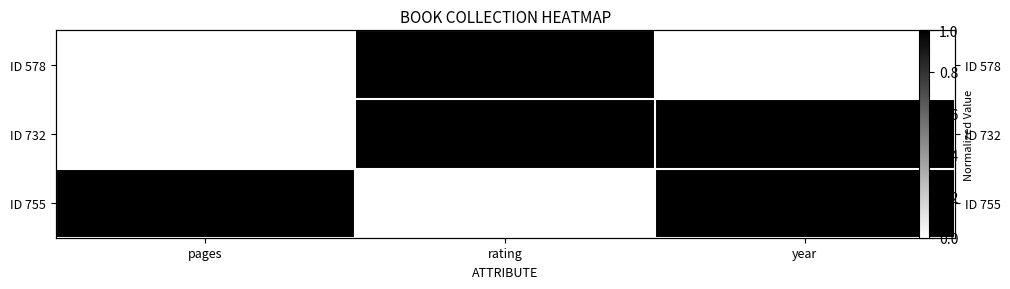

The value of ID 755 at rating is 0. True or false?

True